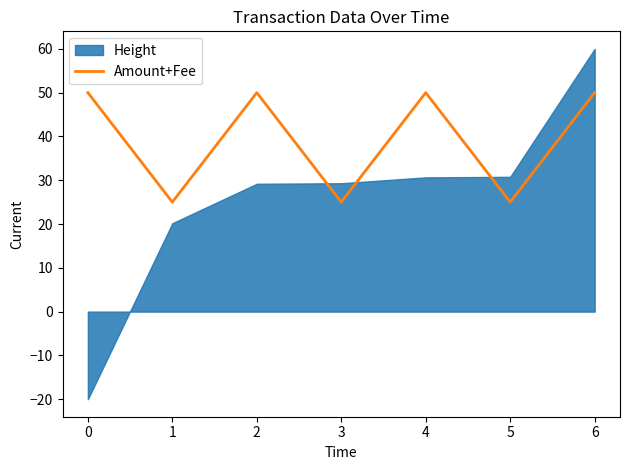

The value of Amount+Fee at 1 is 25. True or false?

True